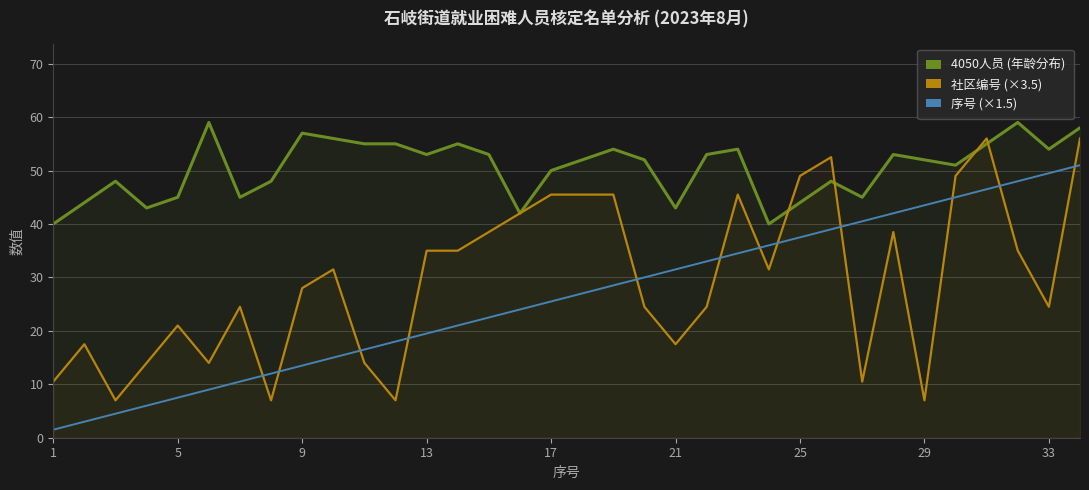

True or false: 序号 (×1.5) and 社区编号 (×3.5) cross at least once.

True